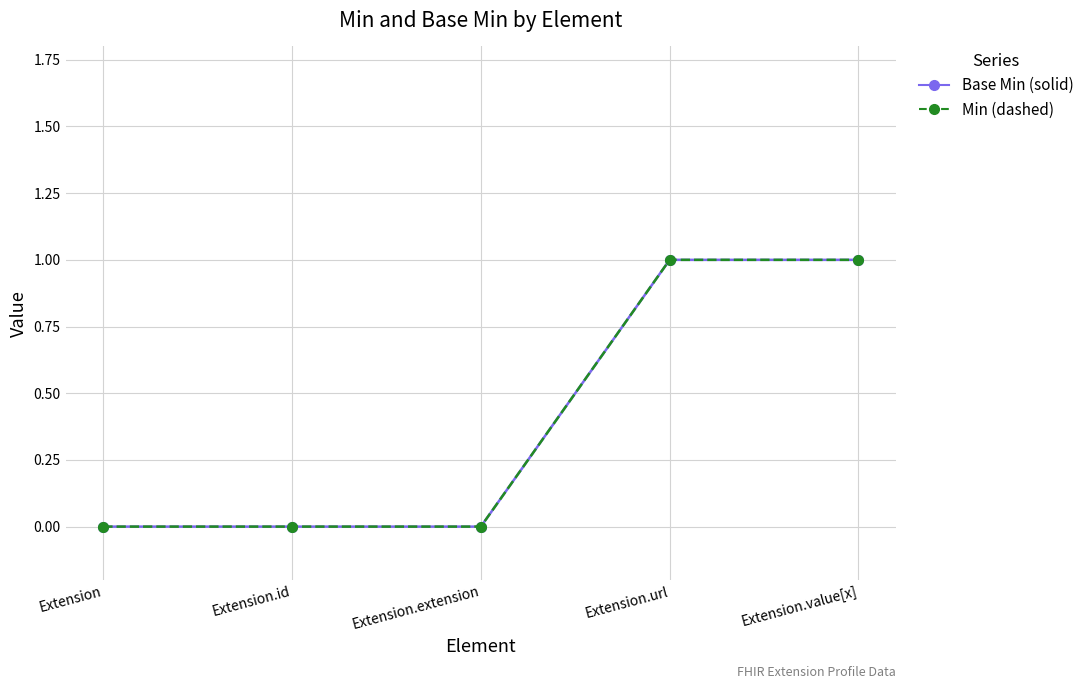

Does the chart have visible grid lines?

Yes